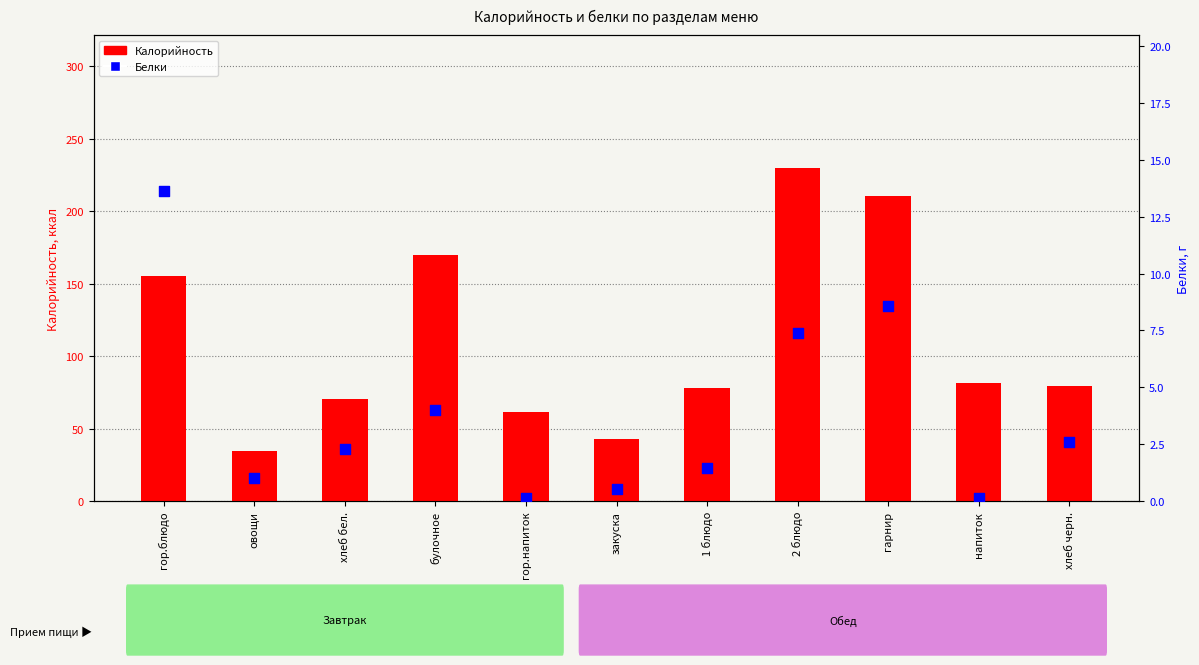

What is the total value across all series at хлеб черн.?

81.8